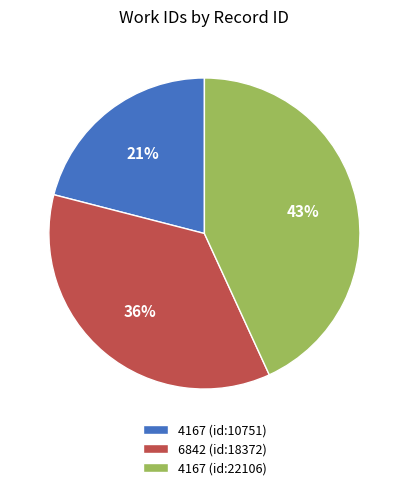

Combined, do 6842 (id:18372) and 4167 (id:22106) account for over 50%?

Yes